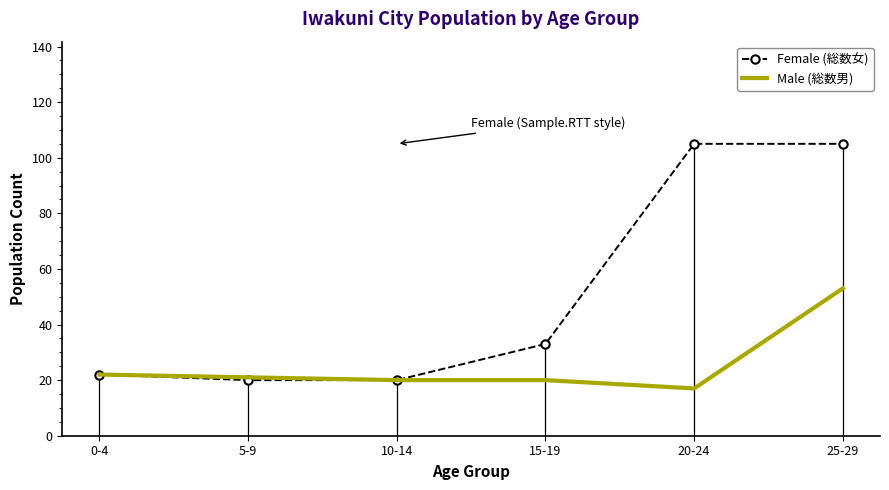

What value does the Male (総数男) series have at 0-4?

22